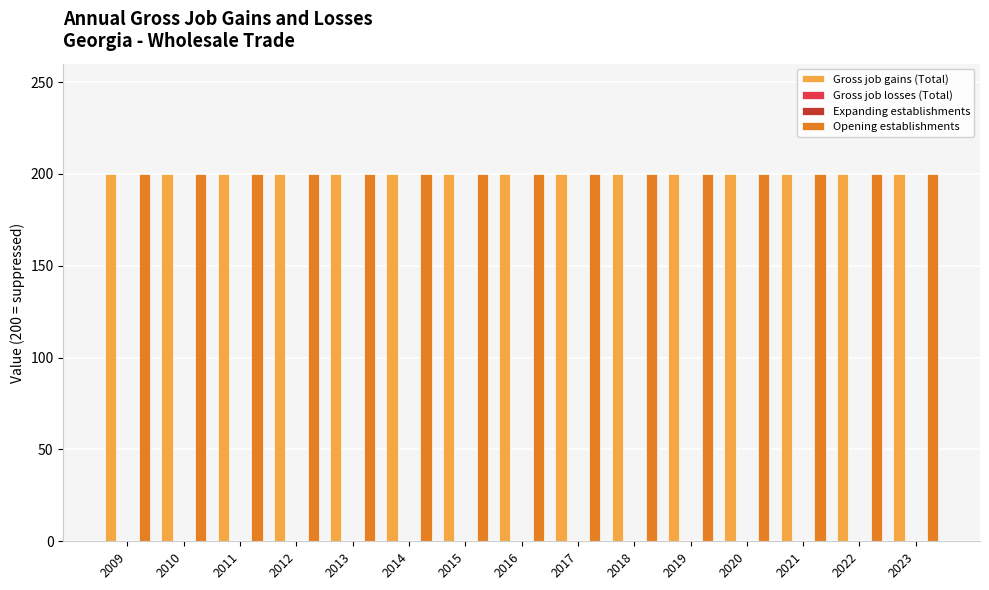

How many series are shown in this chart?

4